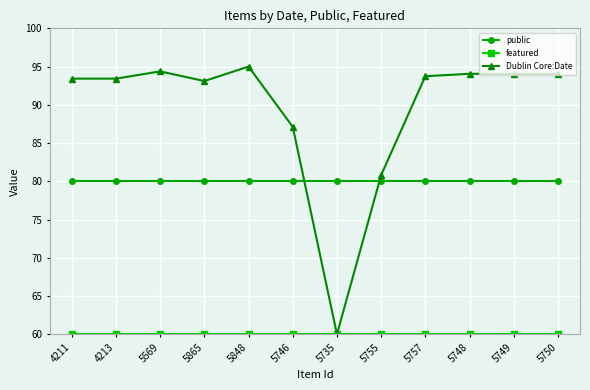

True or false: public and Dublin Core:Date intersect in this chart.

True